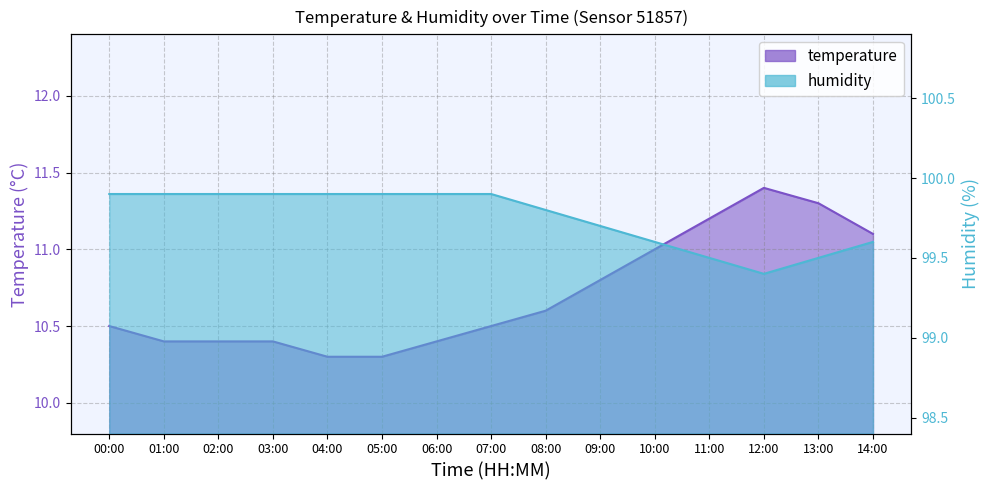

What is the value of the humidity point at the 3rd from the left?

99.9